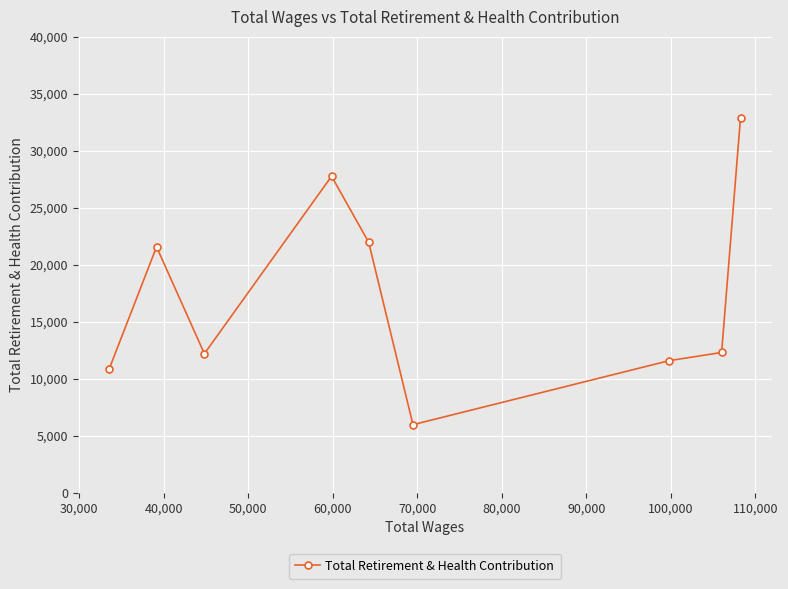

What is the difference between the second highest and minimum values?

21795